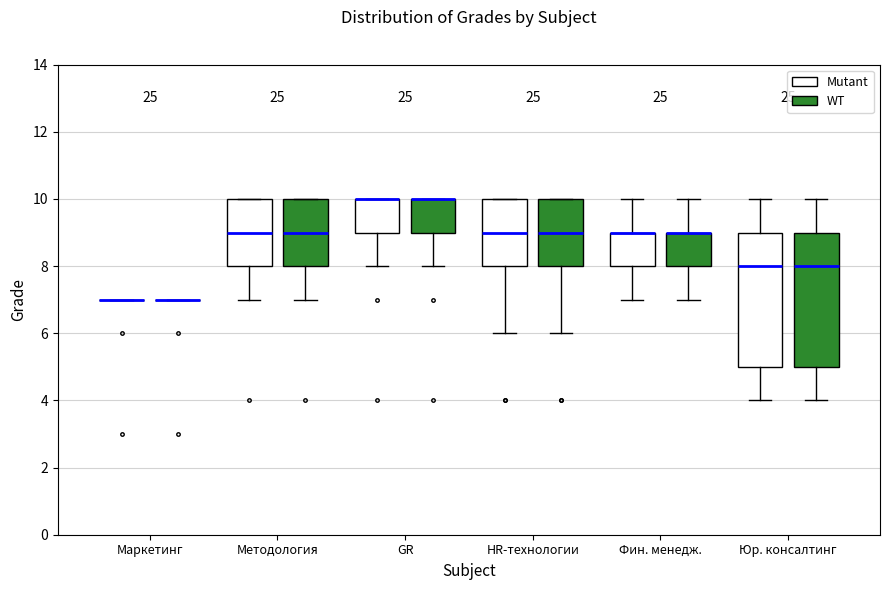

Reading left to right, read every box against the y-axis: the position of its median line, the range the box covers, and the ends of its whiskers. The values are not printed on the chart, so give them approximately, as read against the axis.

Маркетинг (Mutant): box collapsed to a line at 7, whiskers 7 to 7
Маркетинг (WT): box collapsed to a line at 7, whiskers 7 to 7
Методология (Mutant): median 9, box 8 to 10, whiskers 7 to 10
Методология (WT): median 9, box 8 to 10, whiskers 7 to 10
GR (Mutant): median 10 (drawn on the box's upper edge), box 9 to 10, whiskers 8 to 10
GR (WT): median 10 (drawn on the box's upper edge), box 9 to 10, whiskers 8 to 10
HR-технологии (Mutant): median 9, box 8 to 10, whiskers 6 to 10
HR-технологии (WT): median 9, box 8 to 10, whiskers 6 to 10
Фин. менедж. (Mutant): median 9 (drawn on the box's upper edge), box 8 to 9, whiskers 7 to 10
Фин. менедж. (WT): median 9 (drawn on the box's upper edge), box 8 to 9, whiskers 7 to 10
Юр. консалтинг (Mutant): median 8, box 5 to 9, whiskers 4 to 10
Юр. консалтинг (WT): median 8, box 5 to 9, whiskers 4 to 10